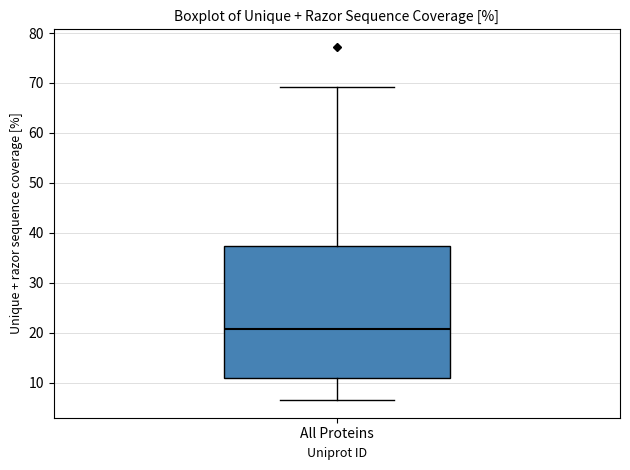

Where is the lower edge of the box for All Proteins on the y-axis? The values are not printed on the chart, so give them approximately, as read against the axis.

11